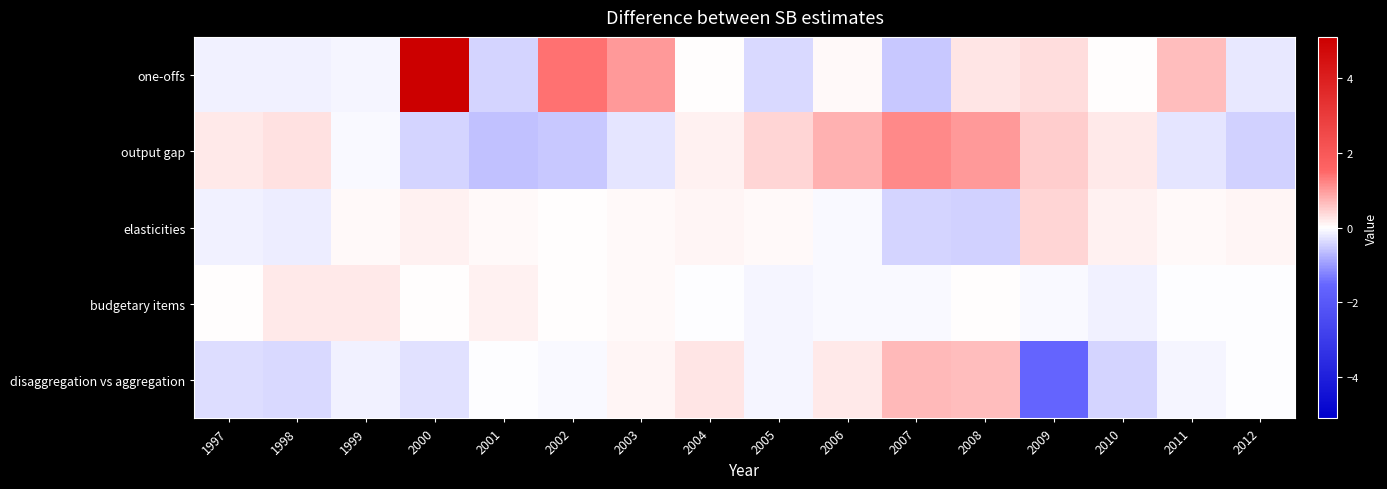

What is the total value across all series at 2004?

0.5